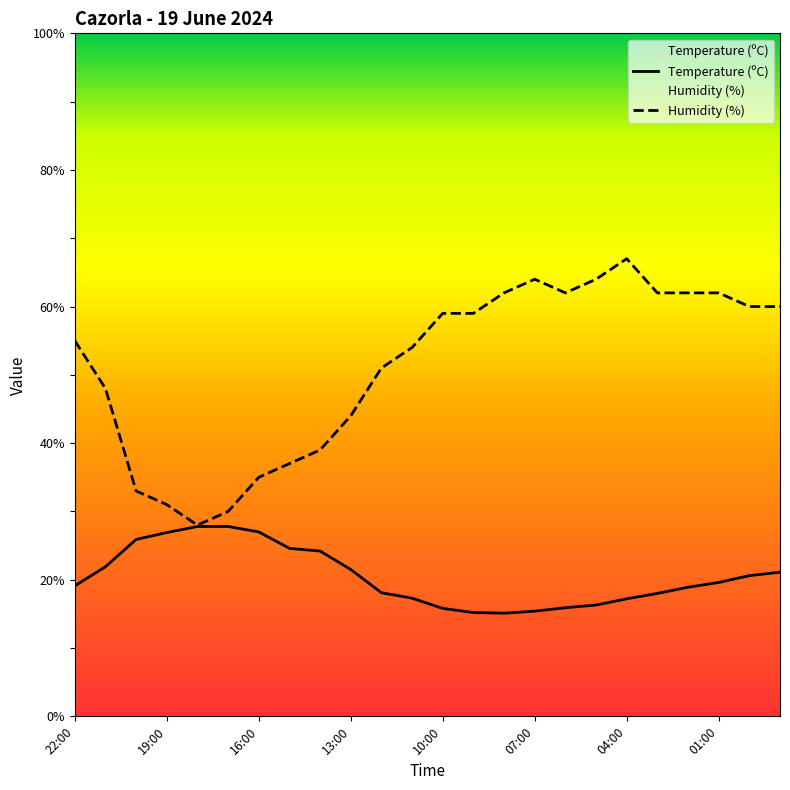

Reading right to left, extract all data points from this chart.

Temperature (ºC): 21.1	20.6	19.6	18.9	18.0	17.2	16.3	15.9	15.4	15.1	15.2	15.8	17.3	18.1	21.5	24.2	24.6	27.0	27.8	27.8	26.9	25.9	21.9	19.1
Humidity (%): 60.0	60.0	62.0	62.0	62.0	67.0	64.0	62.0	64.0	62.0	59.0	59.0	54.0	51.0	44.0	39.0	37.0	35.0	30.0	28.0	31.0	33.0	48.0	55.0